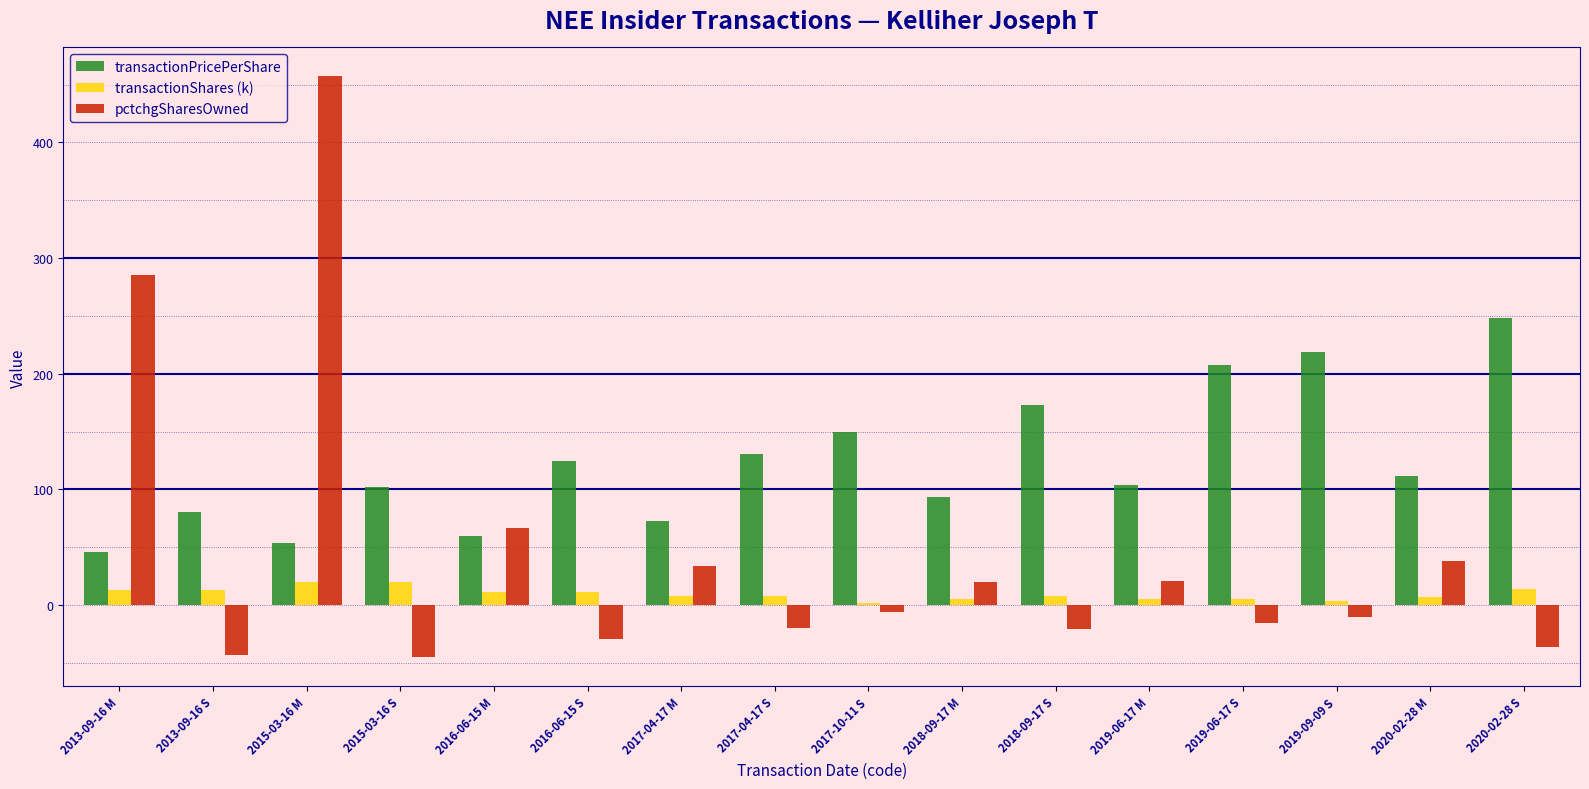

At 2015-03-16 S, list the series in order from smallest to largest.

pctchgSharesOwned, transactionShares (k), transactionPricePerShare